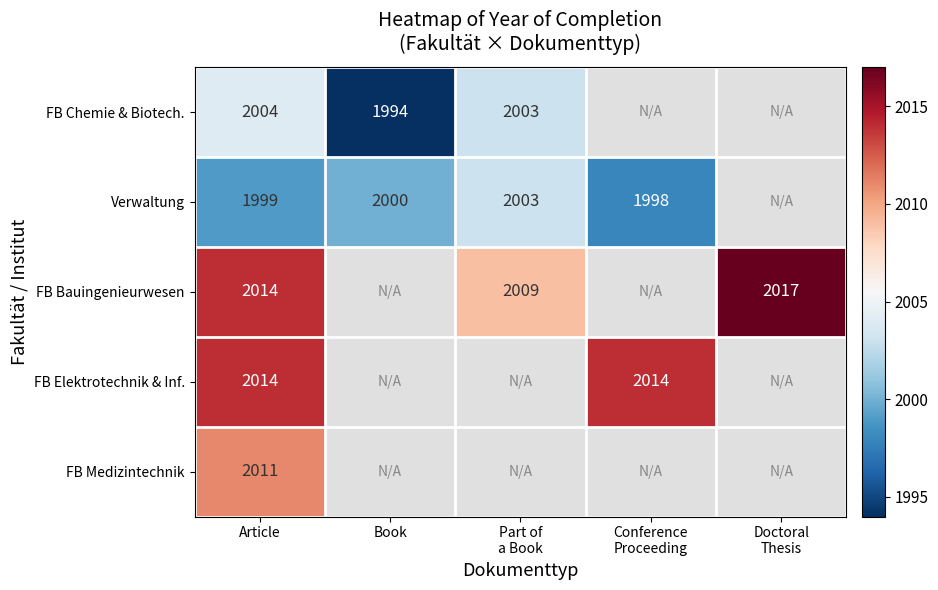

What is the total value across all series at Article?

10042